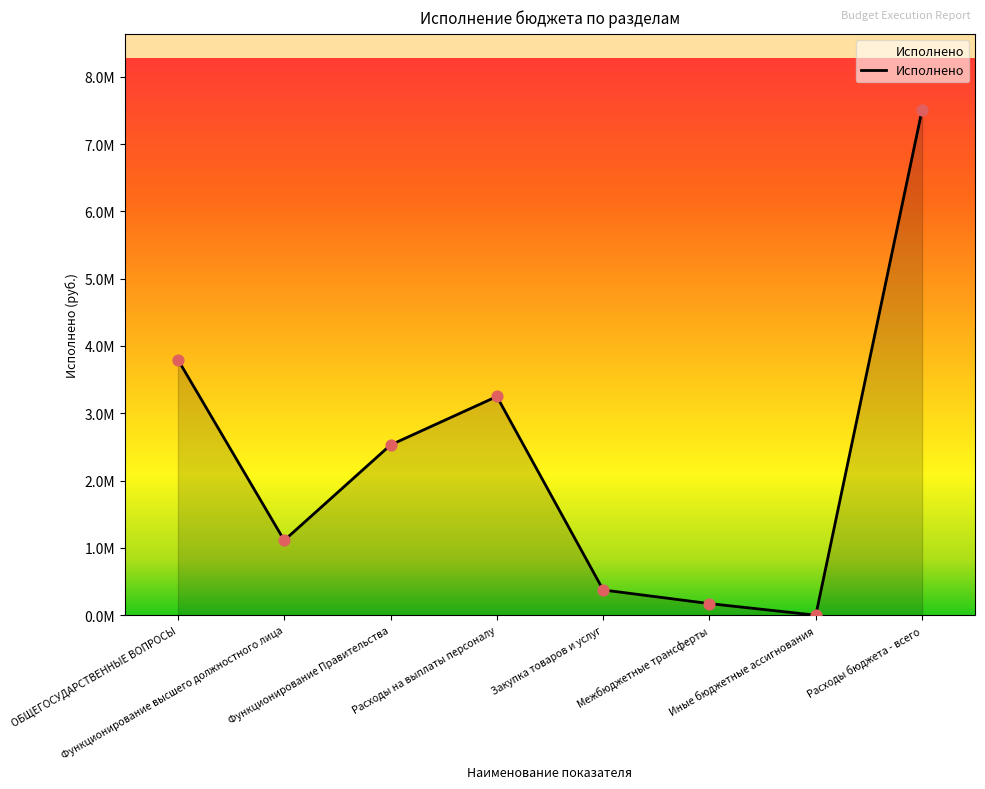

Approximately how many times larger is the value at Функционирование Правительства compared to Закупка товаров и услуг?

6.7